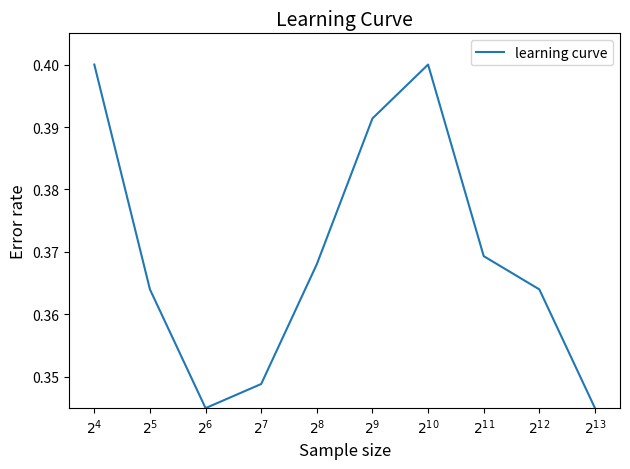

Rank the categories by value from highest to lowest.

$2^{4}$, $2^{10}$, $2^{9}$, $2^{11}$, $2^{8}$, $2^{5}$, $2^{12}$, $2^{7}$, $2^{6}$, $2^{13}$